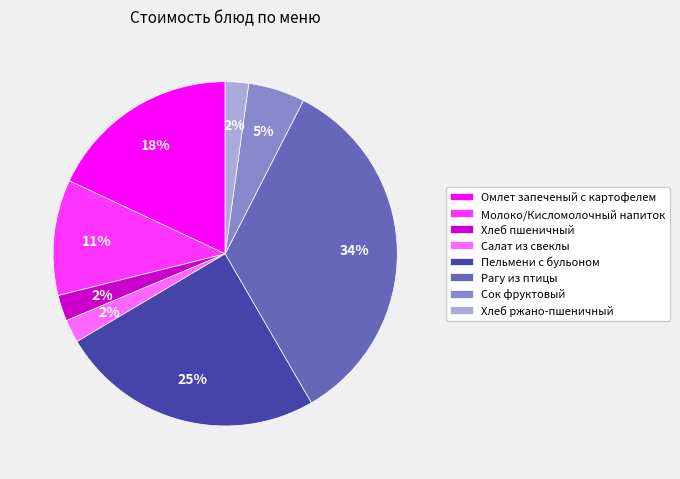

The Сок фруктовый slice represents 5% of the pie. True or false?

True